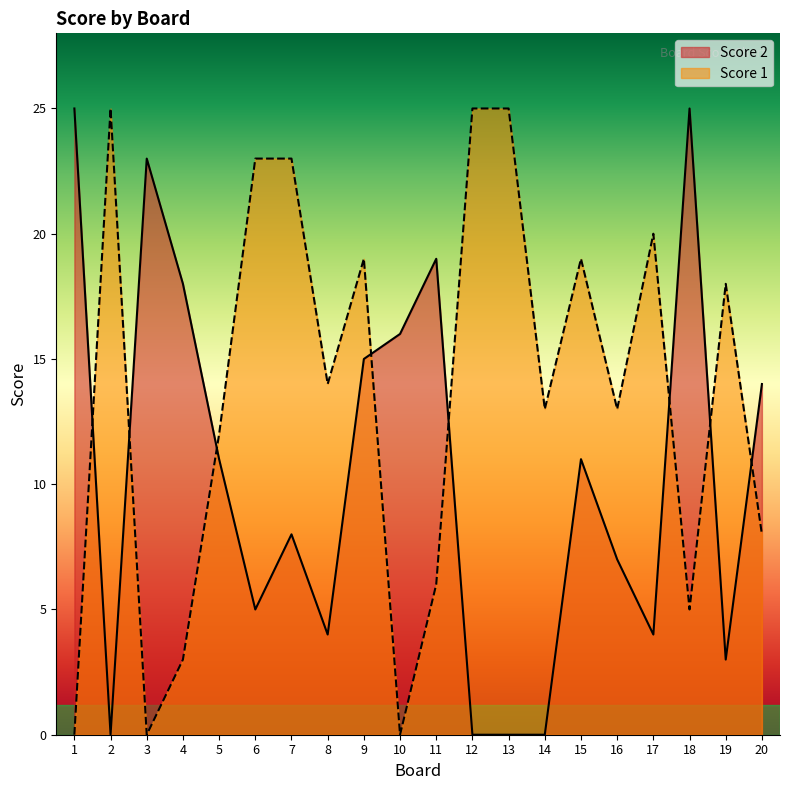

What is the difference between the highest and lowest values at 4?

15